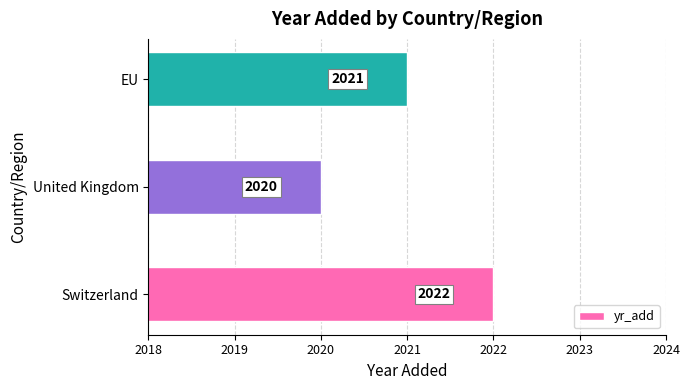

The value at EU is 2021. True or false?

True